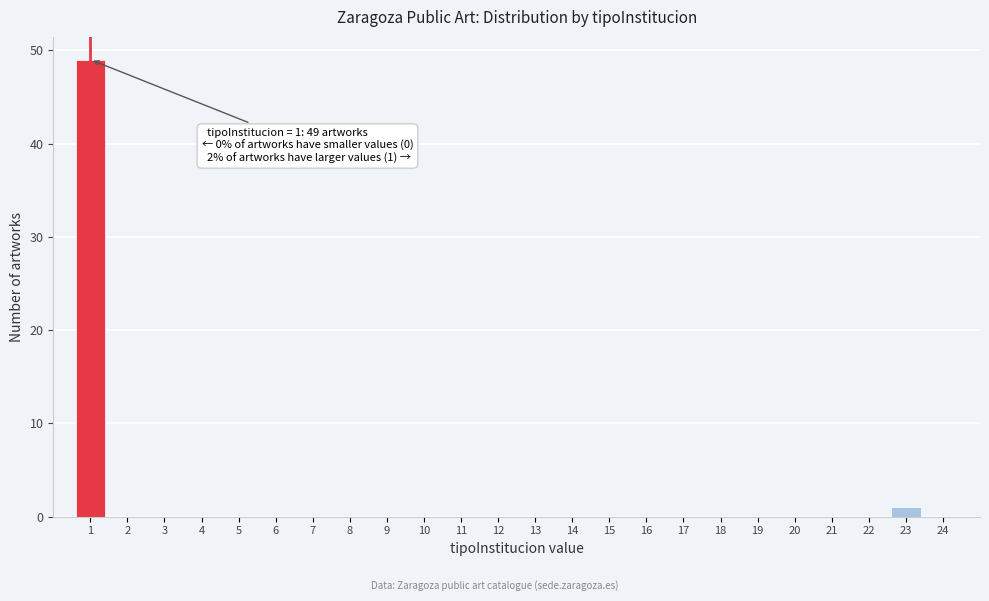

Over which range of the x-axis is the bar tallest?

0.5 to 1.5